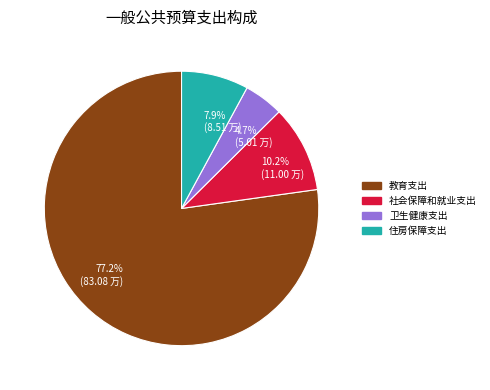

Which slice represents more than half of the pie?

教育支出